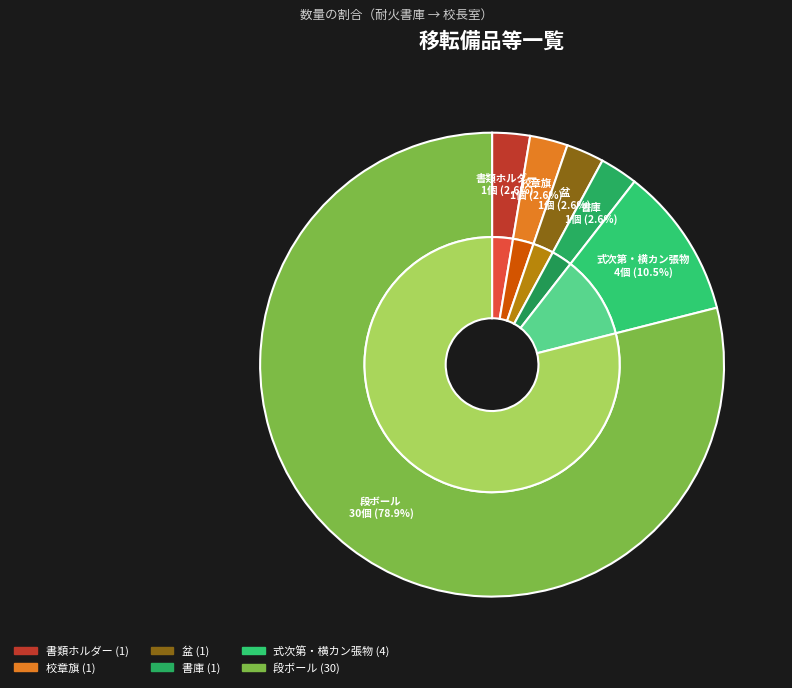

To the nearest percent, what is the difference between the largest and smallest slice percentages?

76%